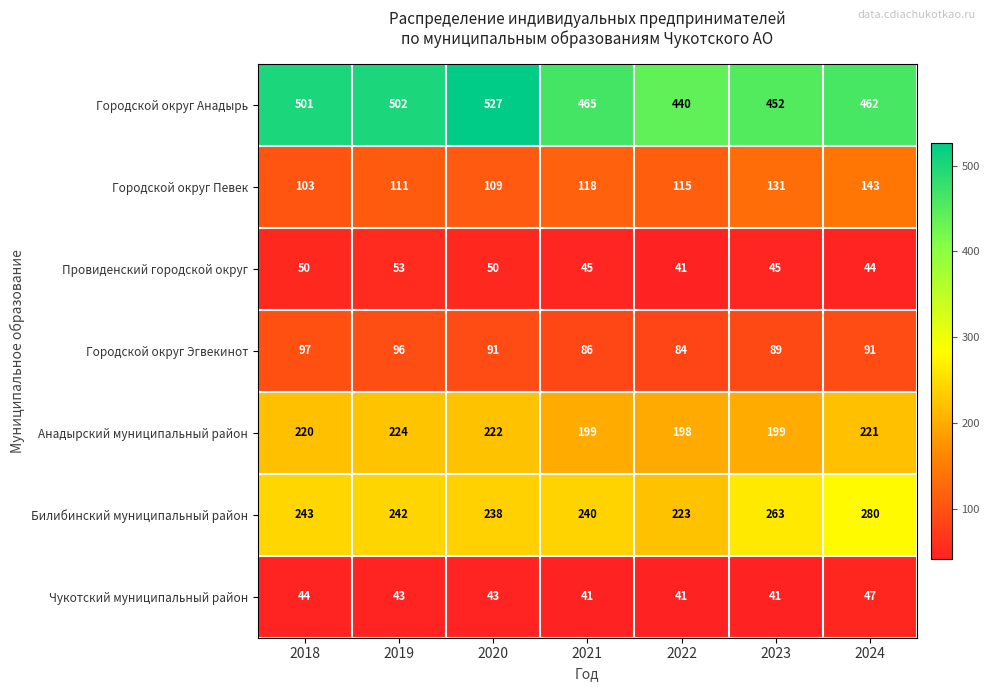

At how many categories does at least one series exceed 73?

7